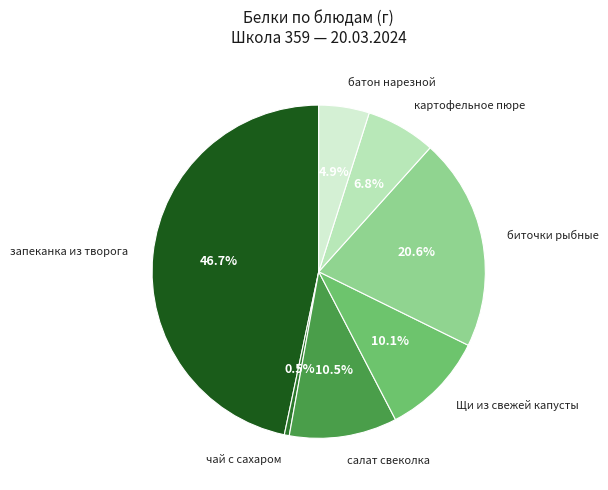

Between салат свеколка and биточки рыбные, which is larger?

биточки рыбные